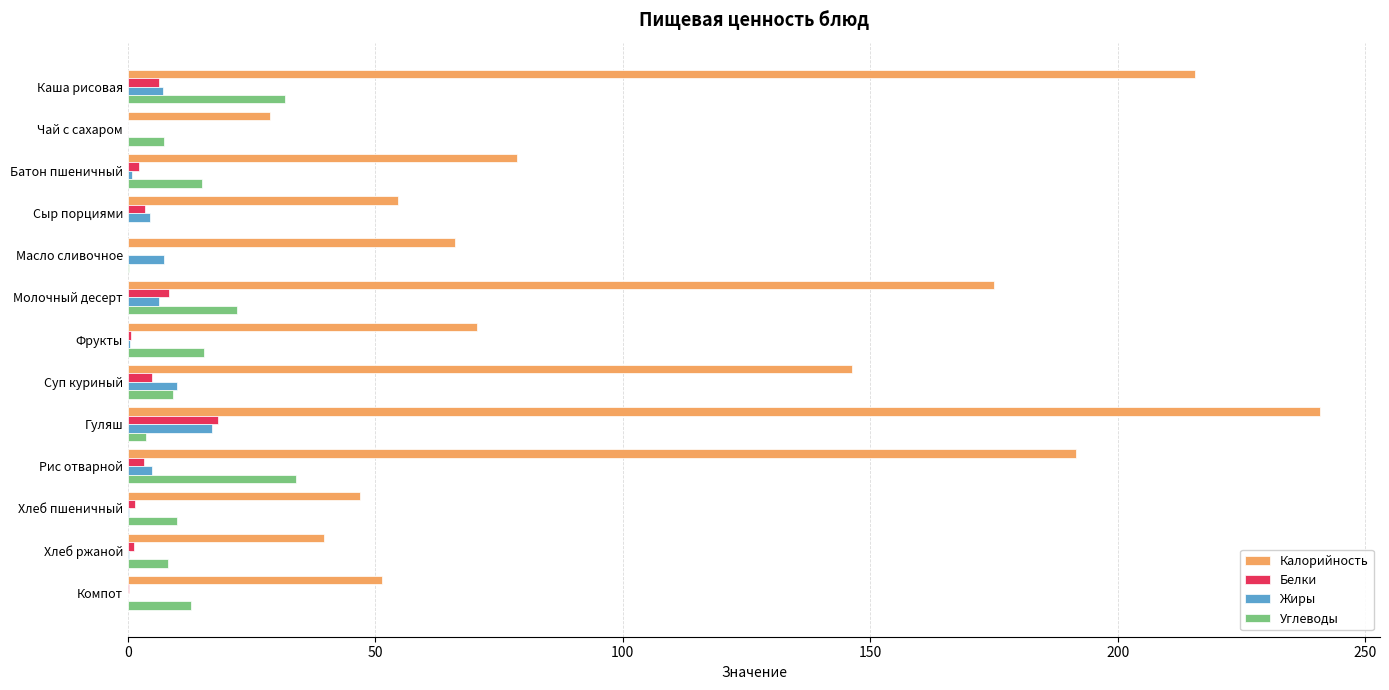

Which series has the widest spread of values?

Калорийность